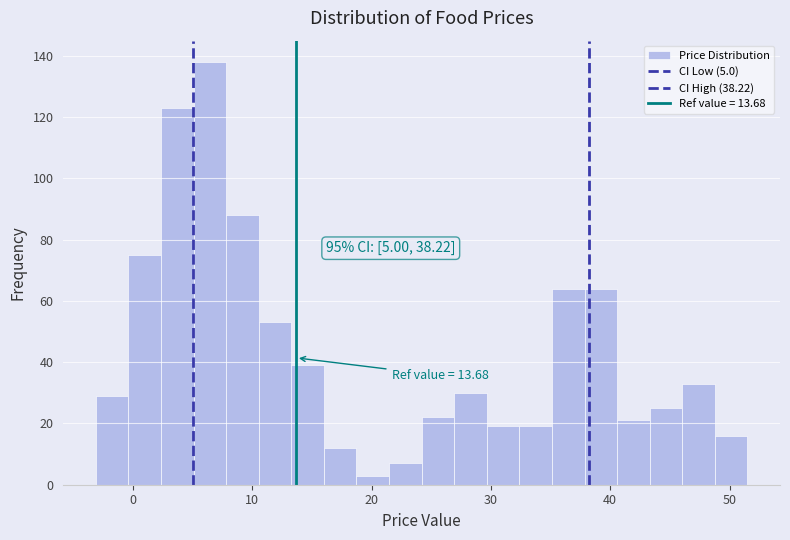

Read against the x-axis, roughly where is the centre of the tallest bar?

6